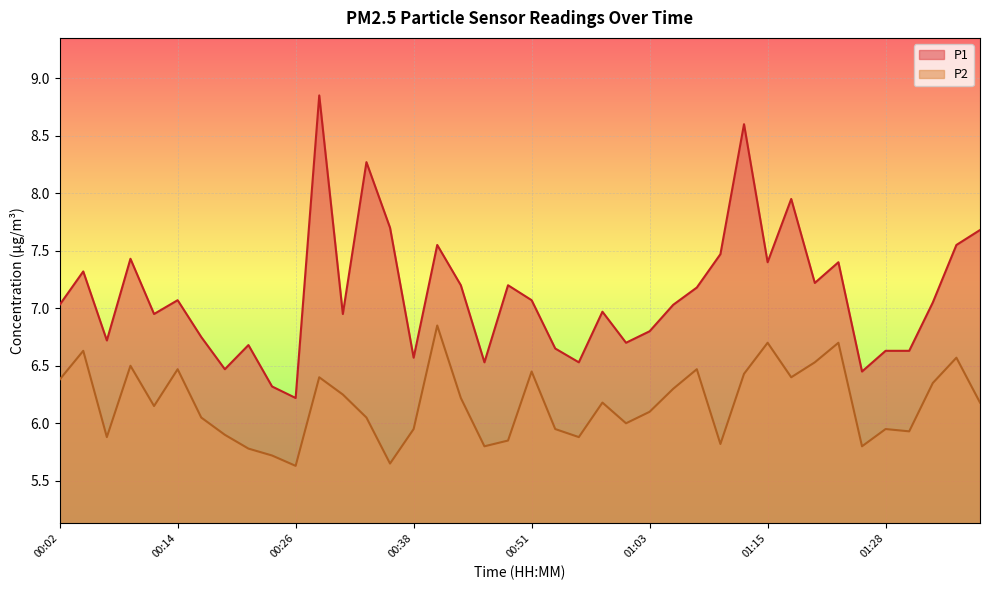

Which series has the largest total across all categories?

P1